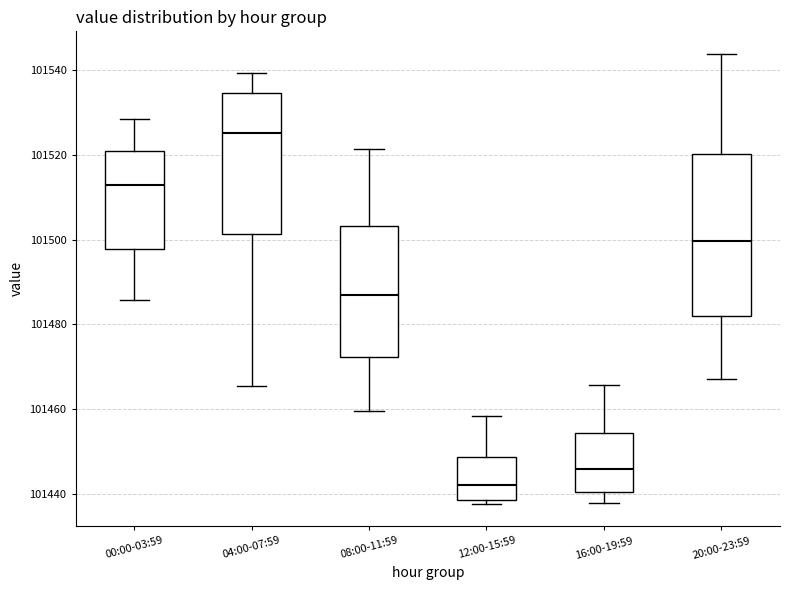

Where is the lower edge of the box for 20:00-23:59 on the y-axis? The values are not printed on the chart, so give them approximately, as read against the axis.

101482